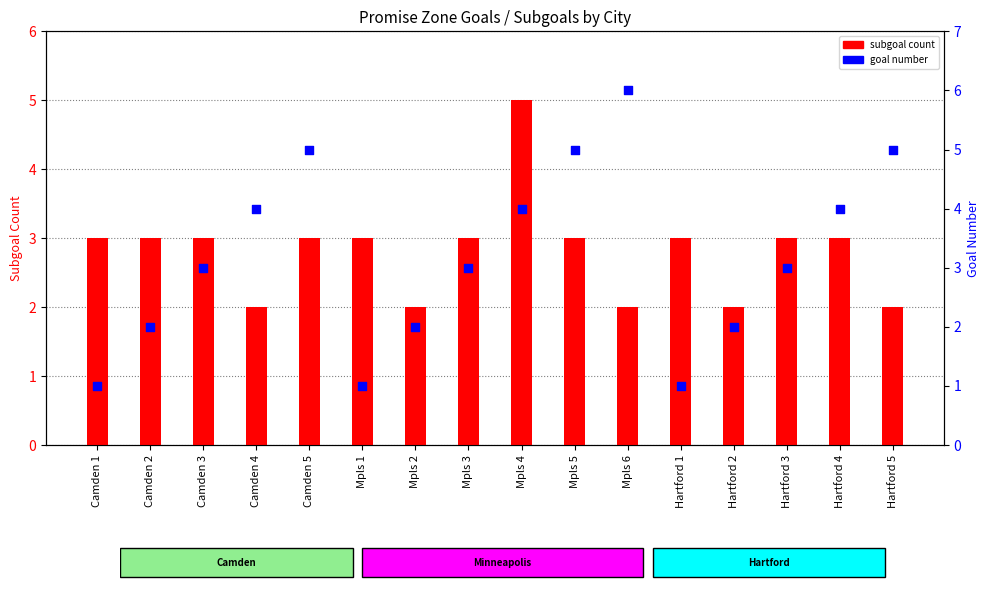

What are all the series names shown in the legend?

subgoal count, goal number